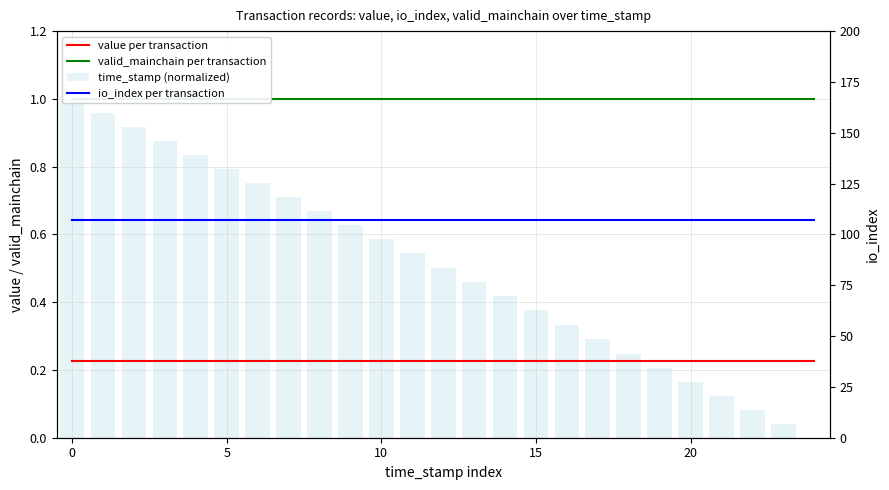

What is the total value across all series at 5?

109.0